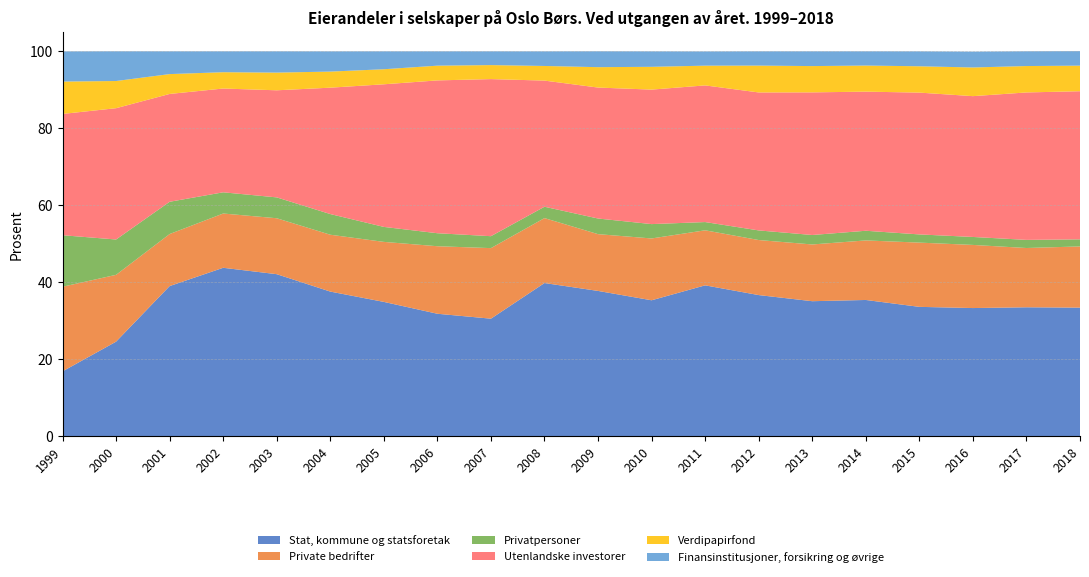

Reading right to left, what are all the values shown in this chart?

Stat, kommune og statsforetak: 33.4	33.5	33.3	33.6	35.4	35.1	36.7	39.2	35.3	37.8	39.8	30.5	31.8	34.9	37.6	42.1	43.8	39.0	24.6	16.9
Private bedrifter: 15.9	15.4	16.4	16.7	15.5	14.7	14.3	14.3	16.1	14.8	16.9	18.3	17.5	15.6	14.8	14.5	14.1	13.5	17.4	22.0
Privatpersoner: 1.8	2.1	2.1	2.1	2.5	2.5	2.5	2.1	3.7	4.1	3.0	3.1	3.4	3.9	5.4	5.4	5.5	8.4	9.2	13.4
Utenlandske investorer: 38.5	38.3	36.6	36.8	36.1	37.0	35.8	35.5	34.9	34.0	32.8	40.8	39.7	37.0	32.8	27.8	27.0	28.0	34.1	31.5
Verdipapirfond: 6.7	6.9	7.5	6.8	6.8	6.8	7.0	5.1	5.9	5.3	3.8	3.6	3.8	3.9	4.2	4.6	4.2	5.2	7.1	8.4
Finansinstitusjoner, forsikring og øvrige: 3.8	3.8	4.1	3.9	3.7	3.8	3.7	3.7	4.0	4.1	3.8	3.6	3.7	4.7	5.3	5.5	5.4	5.9	7.7	7.8